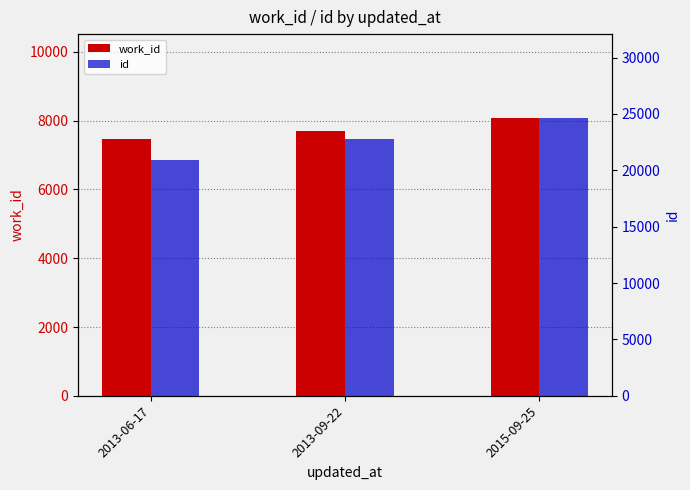

The value of id at 2013-09-22 is 34671. True or false?

False